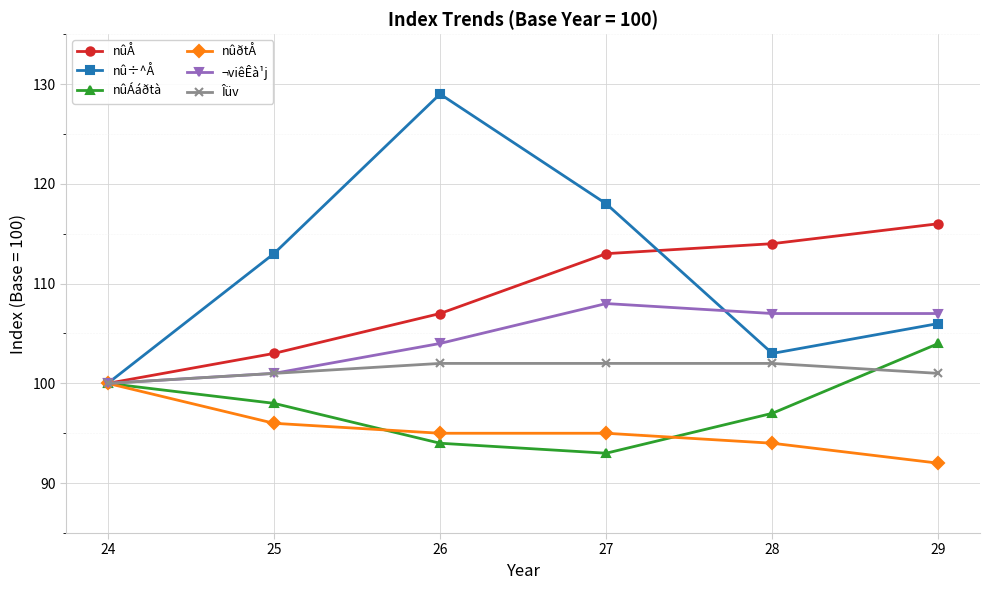

Which series has the largest total across all categories?

nû÷^Å